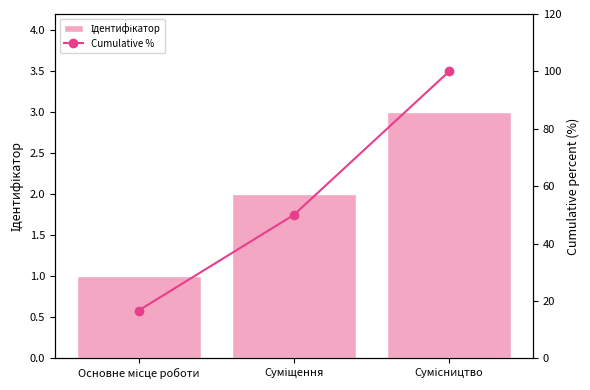

Which category has the highest value in the Cumulative % series?

Сумісництво